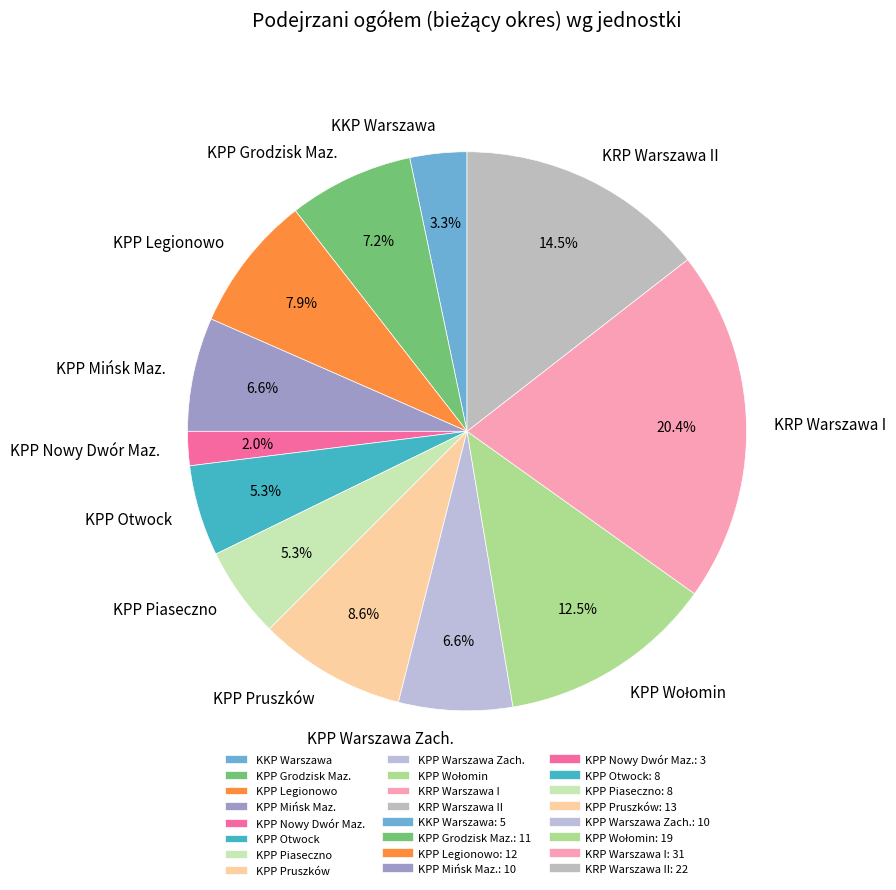

Which category has the biggest portion of the pie?

KRP Warszawa I